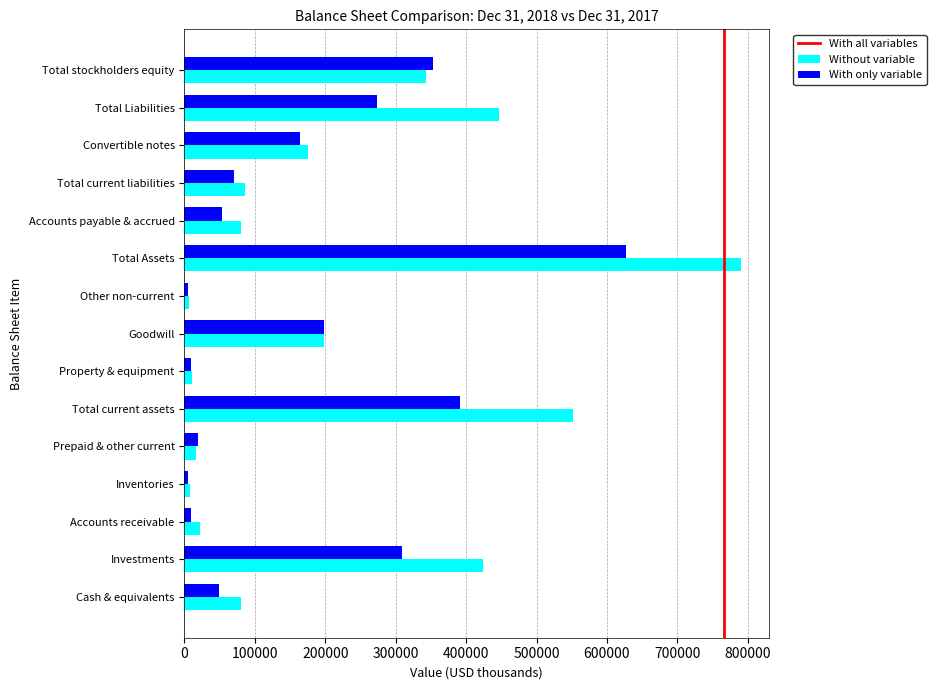

What value does the Without variable series have at Total stockholders equity?

342912